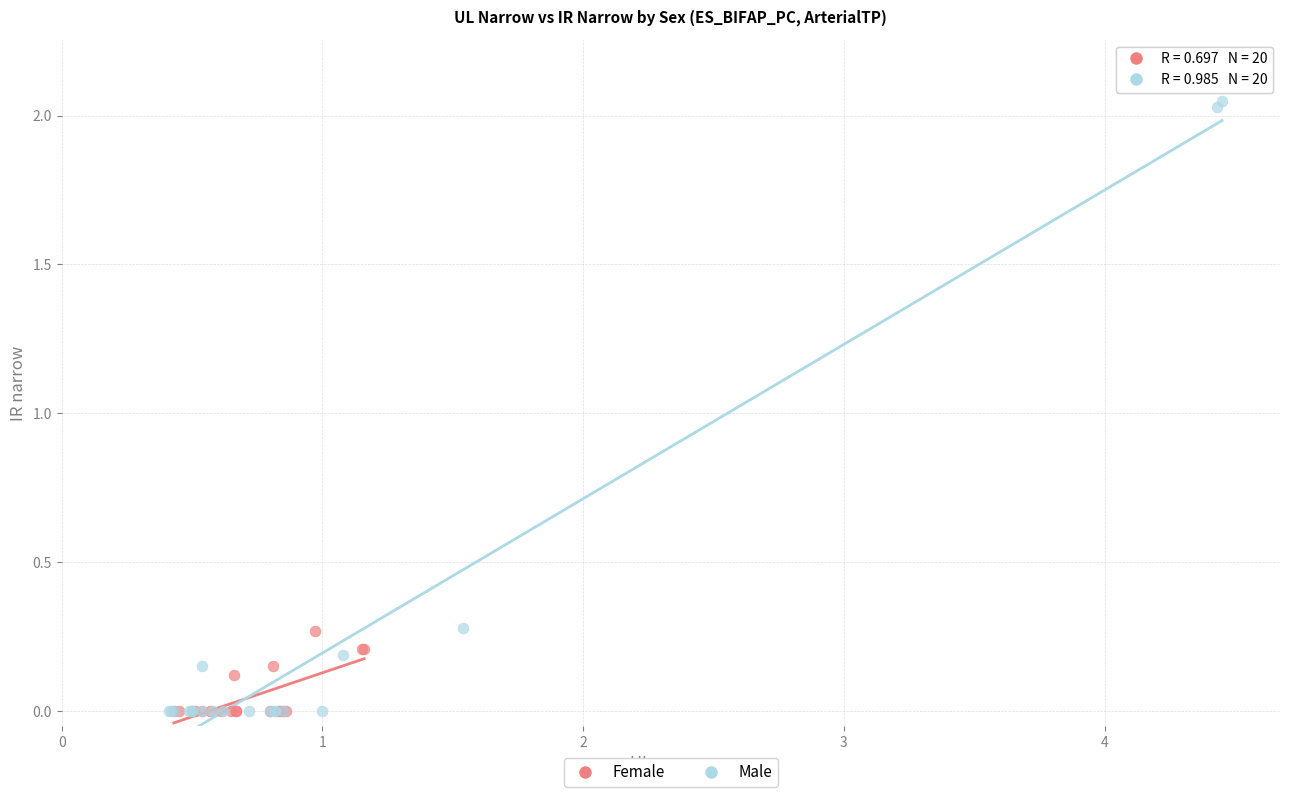

Which series reaches the maximum Y coordinate?

Male